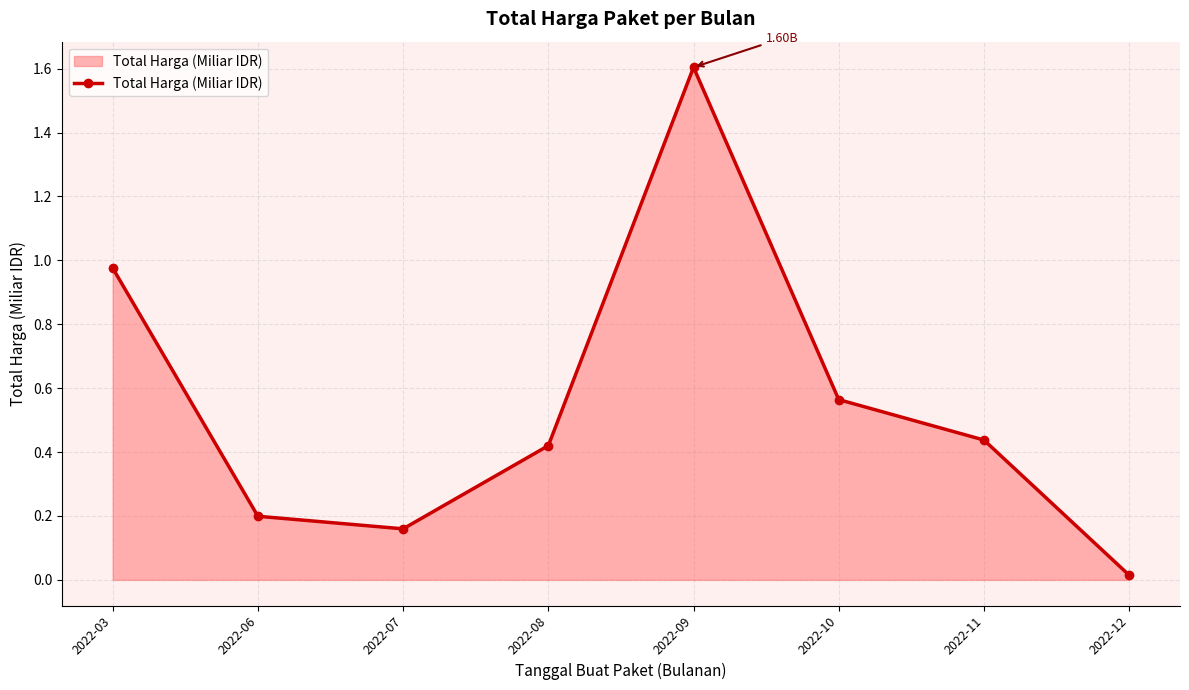

Does the chart display data point markers on the line(s)?

Yes